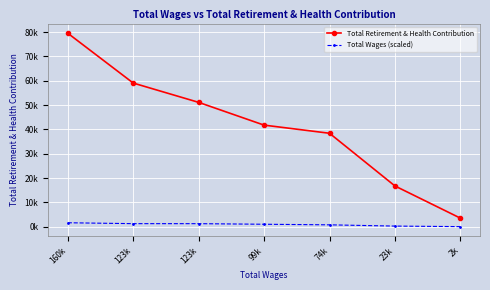

What is the approximate value of Total Retirement & Health Contribution at 123k?

51131.0